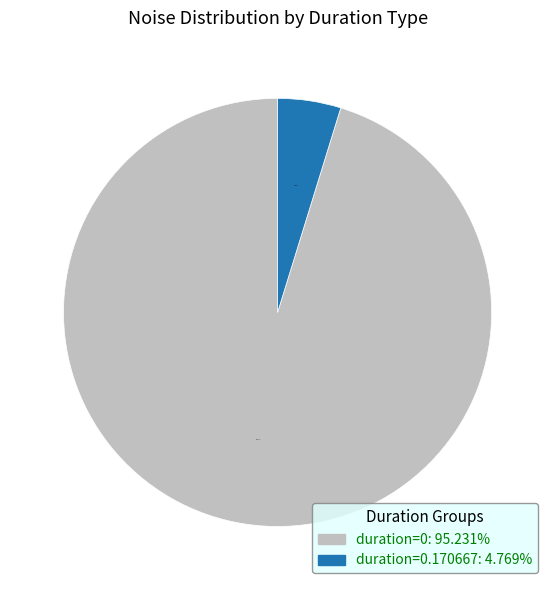

Is there a majority slice in this chart?

Yes